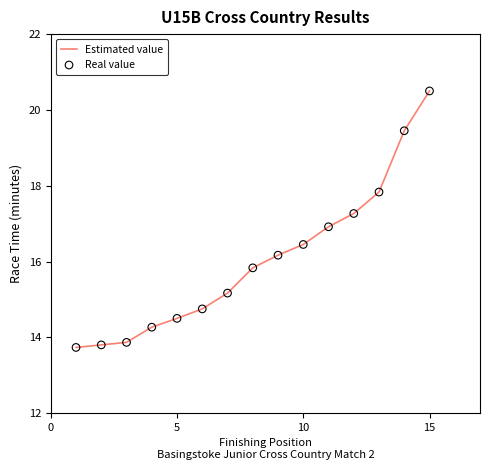

What is the greatest value displayed?

20.5